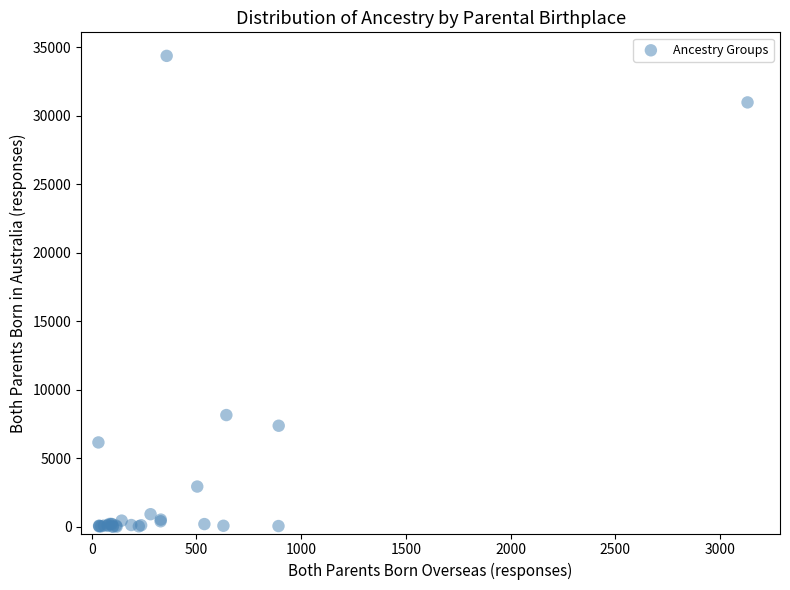

What Y value in the scatter plot is closest to 17187?

8148